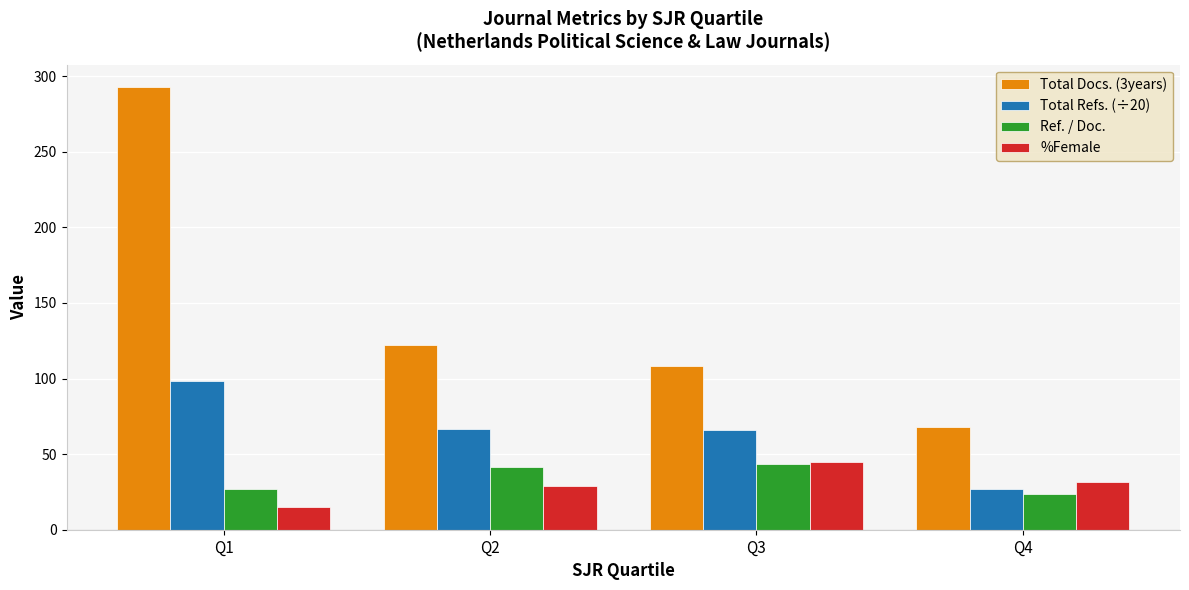

Which category has the lowest value in the Total Docs. (3years) series?

Q4